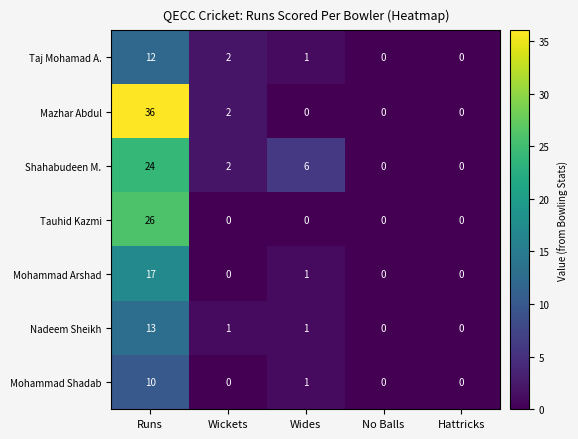

What is the maximum value for Mazhar Abdul?

36